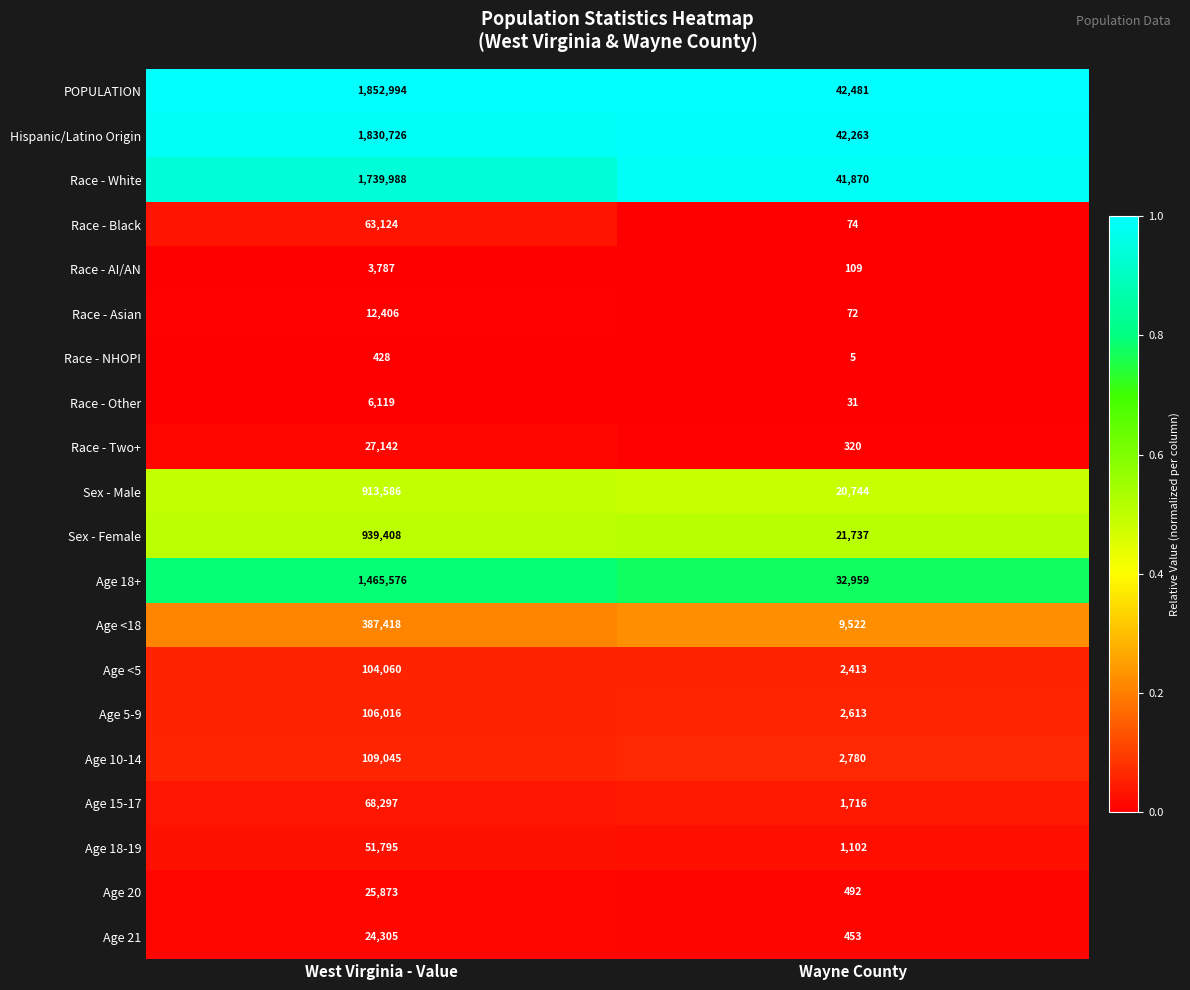

What is the difference between the highest and lowest values at Wayne County?

42476